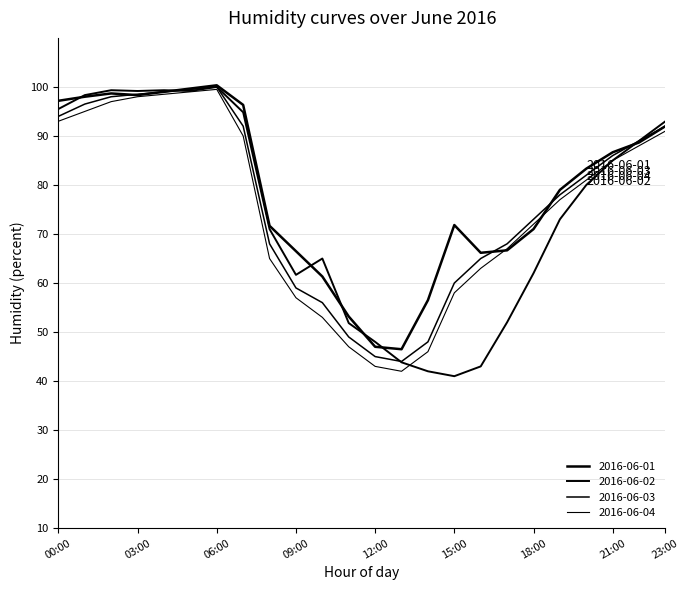

How many distinct data groups are displayed?

4